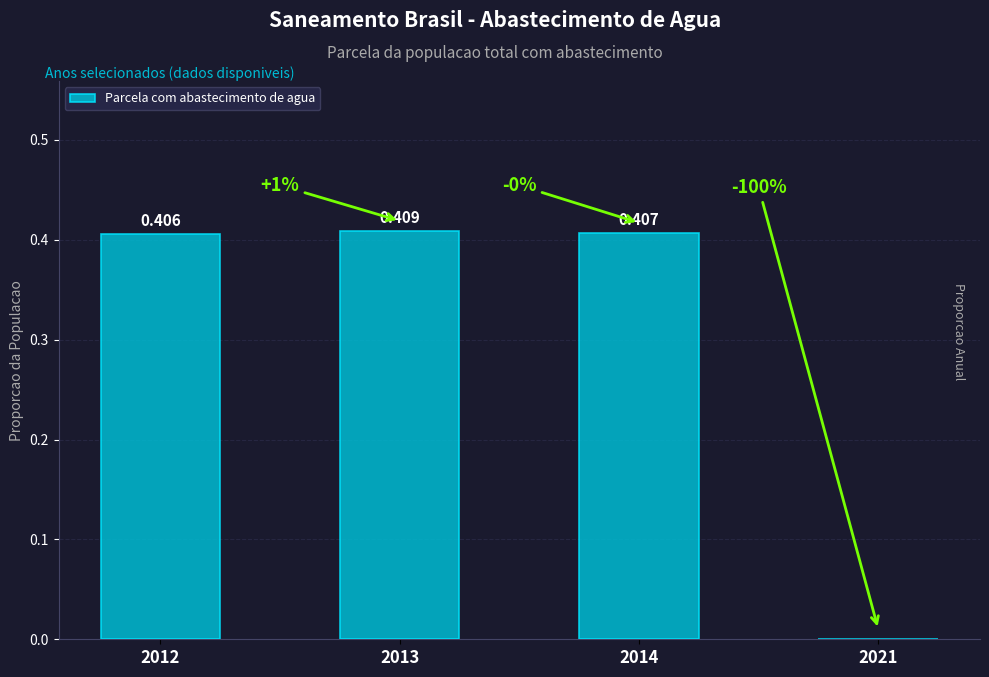

At which category does the chart reach its minimum across all series?

2021